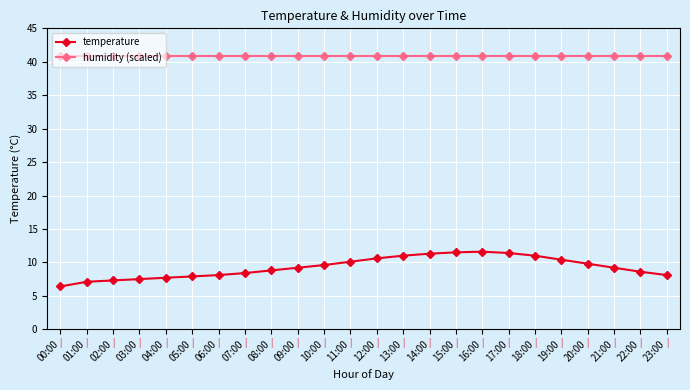

What value does the humidity (scaled) series have at 16:00?

40.9